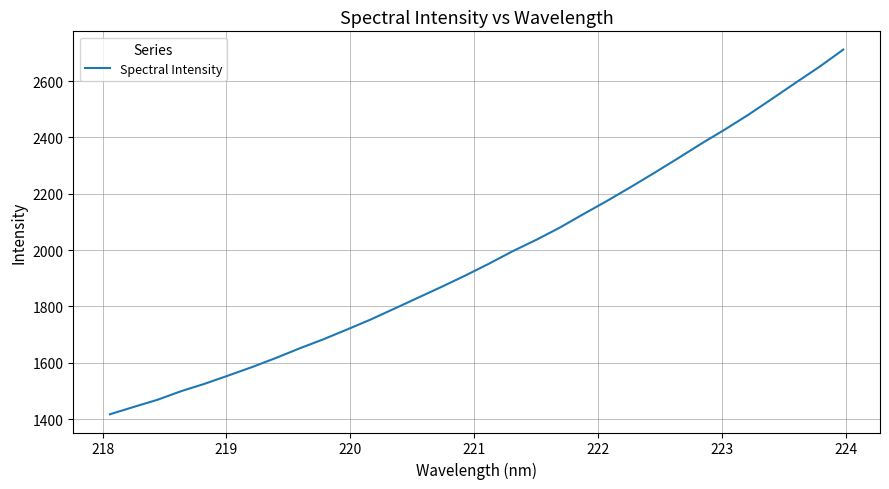

What is the maximum value shown in the chart?

2711.8